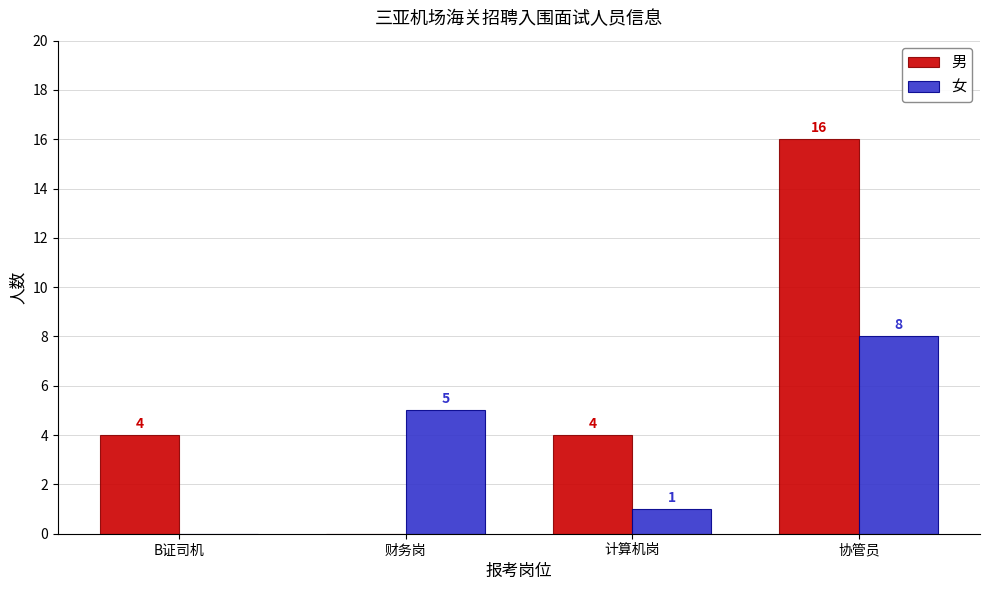

What is the total value across all series at 计算机岗?

5